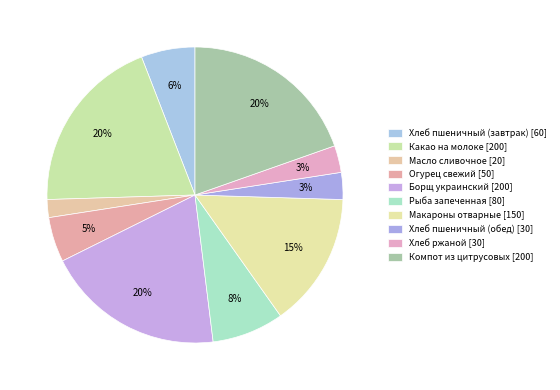

How many slices are in this pie chart?

10